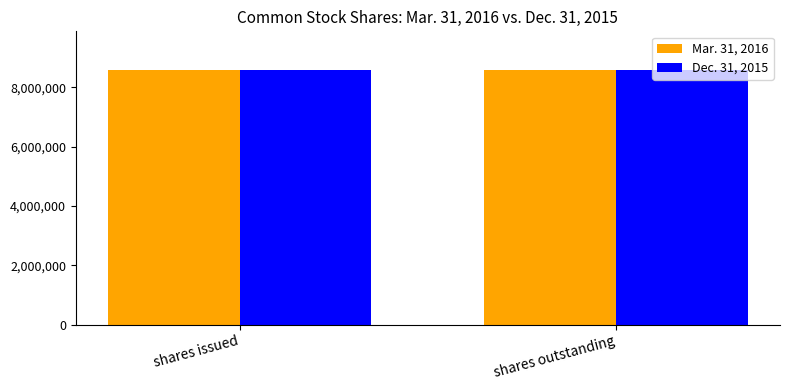

What is the minimum value shown in the chart?

8583511